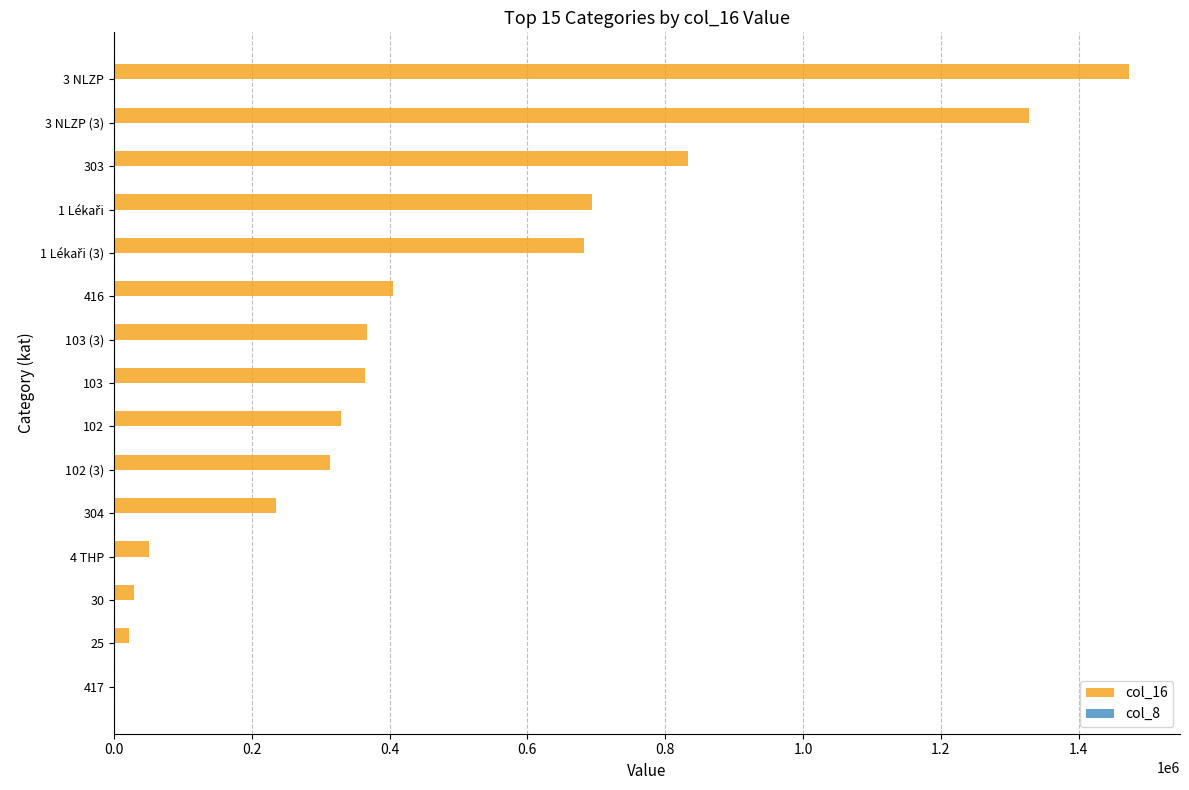

At which category is the sum across all series the highest?

3 NLZP